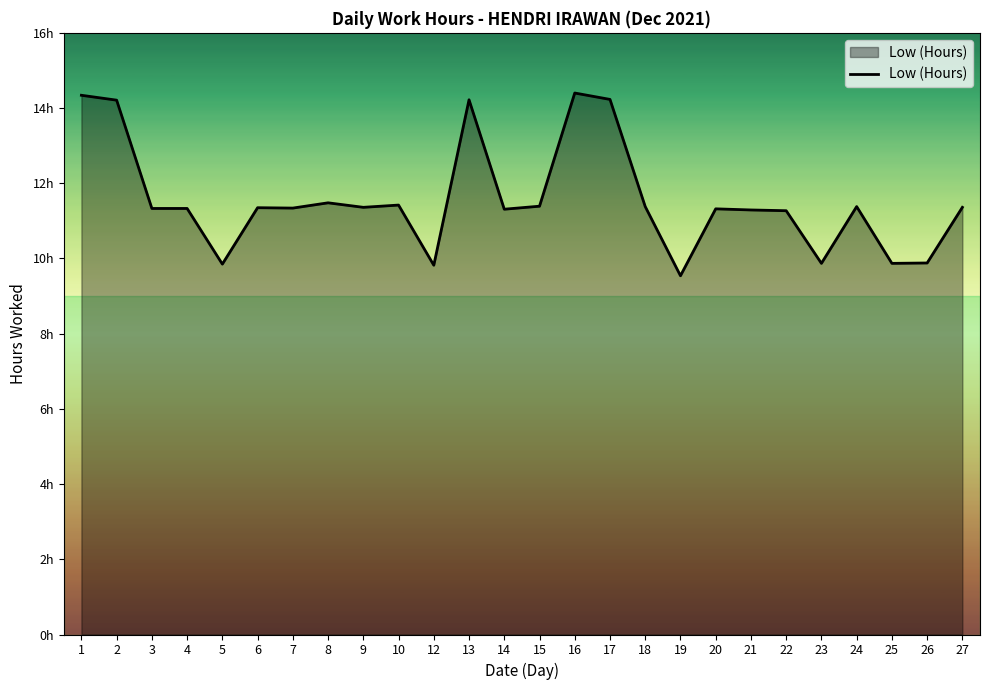

Does the chart display data point markers on the line(s)?

No